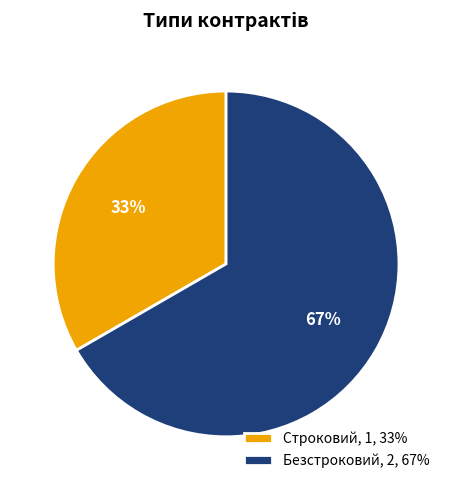

Is there a majority slice in this chart?

Yes